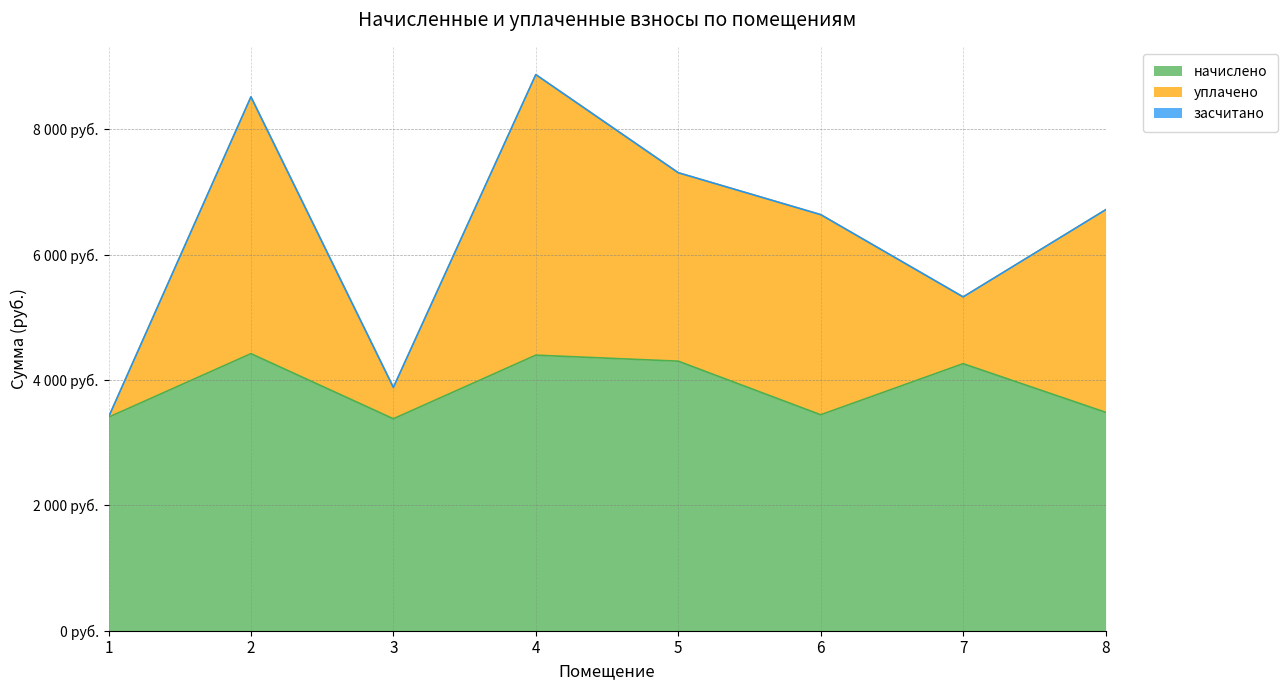

Count the number of data series in this chart.

3